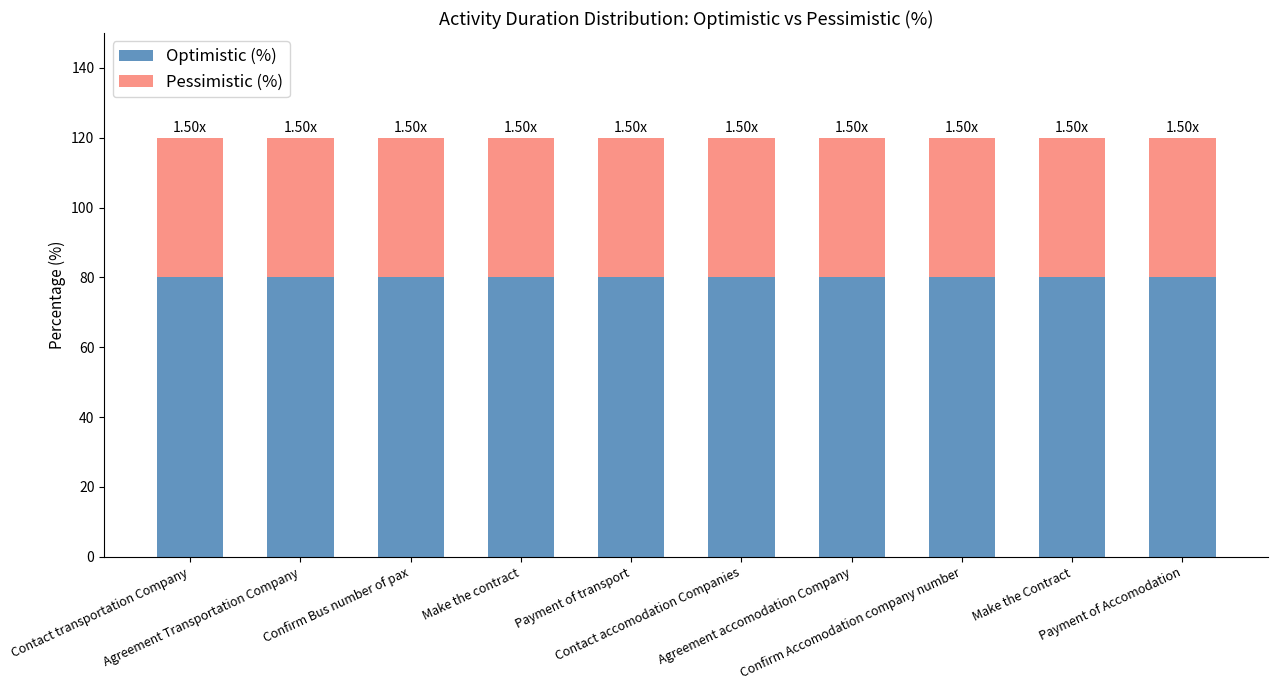

What is the sum of all Optimistic (%) values?

800